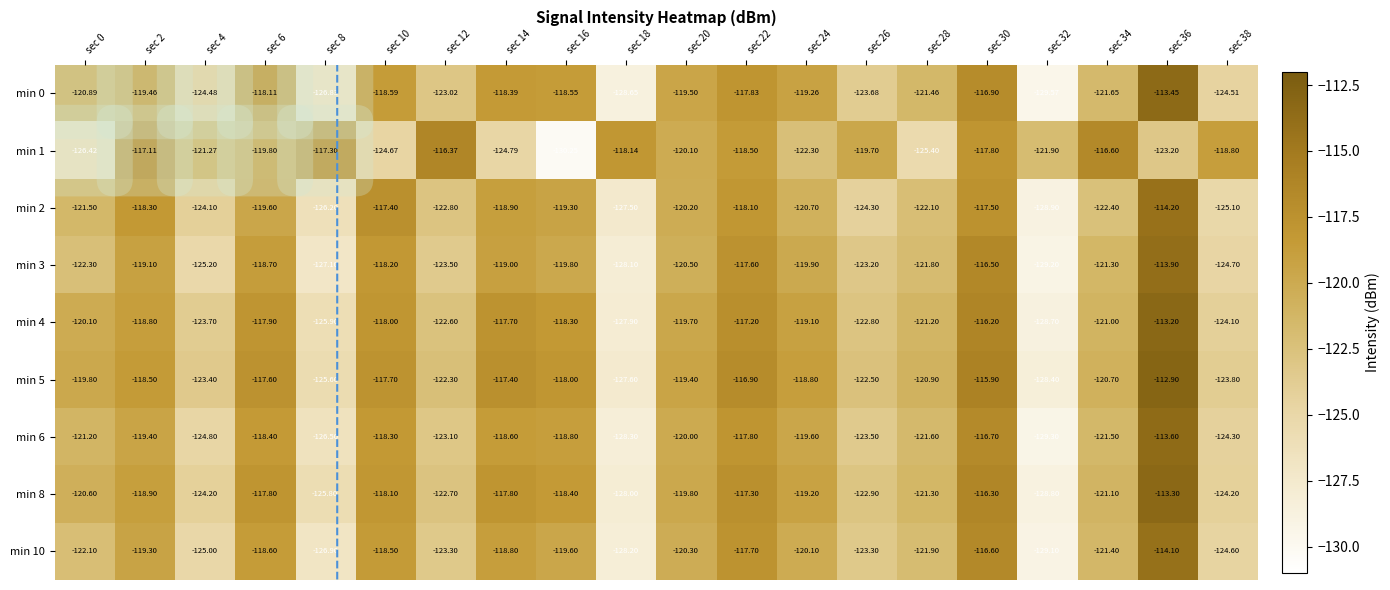

Is the value of min 4 at sec 22 greater than the value of min 0 at sec 28?

Yes